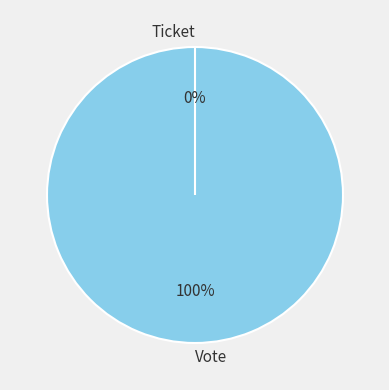

Is there a majority slice in this chart?

Yes